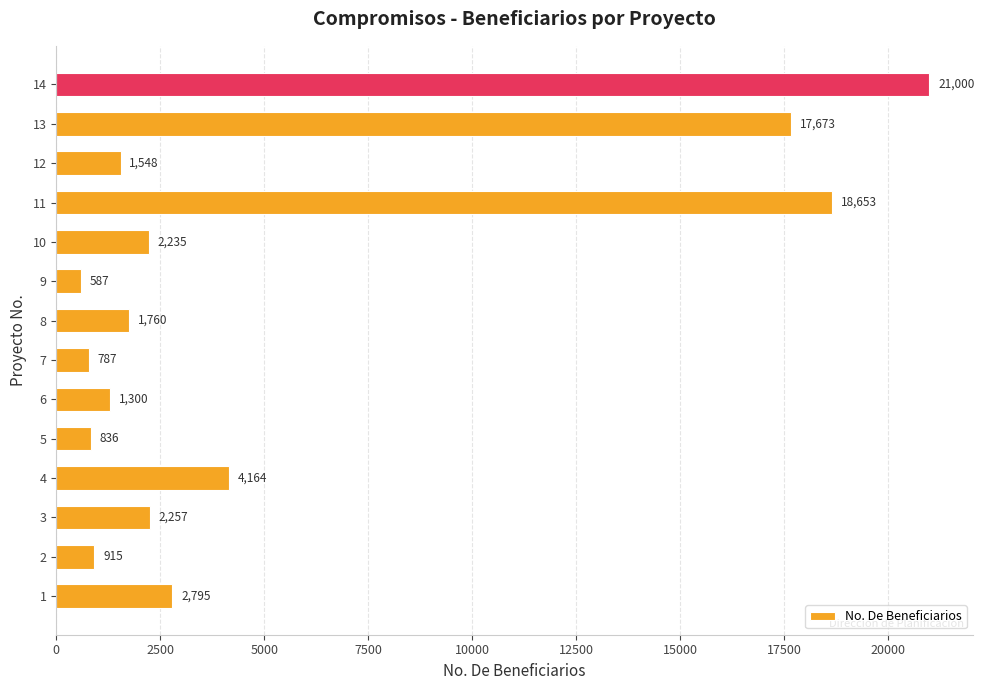

True or false: the data shows 2257 at 3.

True